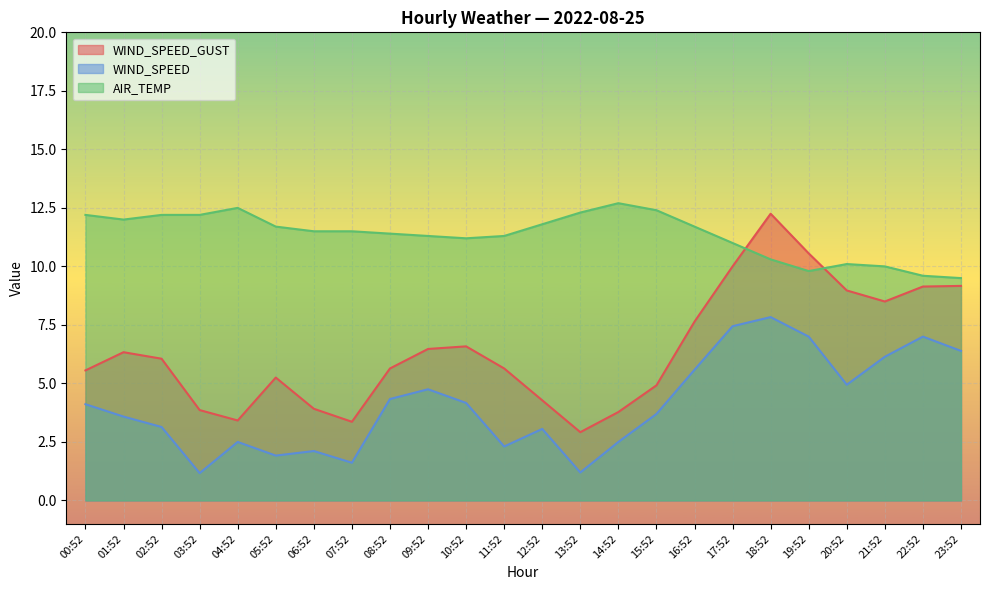

Where is the first local minimum for WIND_SPEED_GUST?

04:52